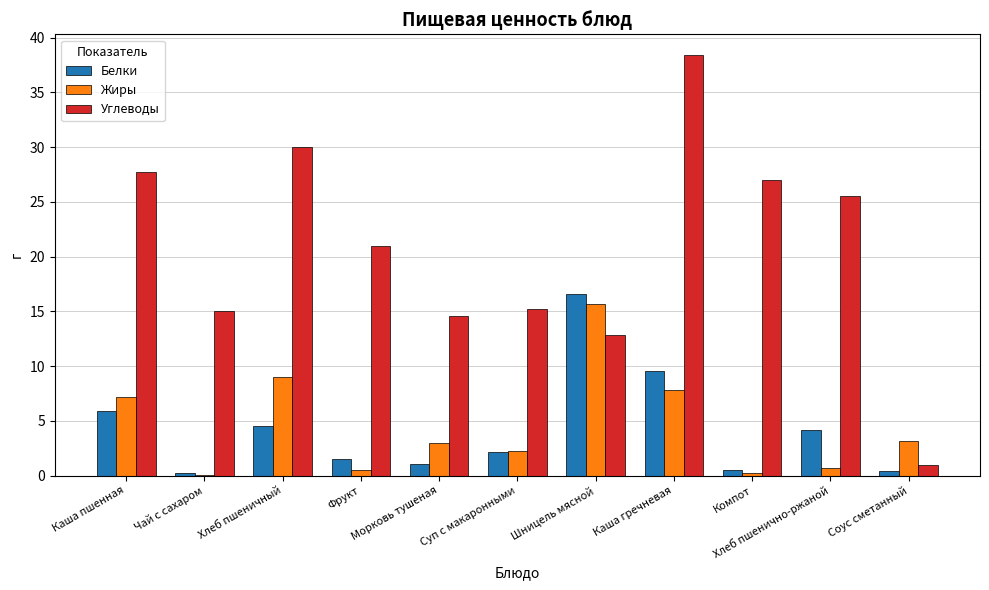

How many groups of bars are there?

11